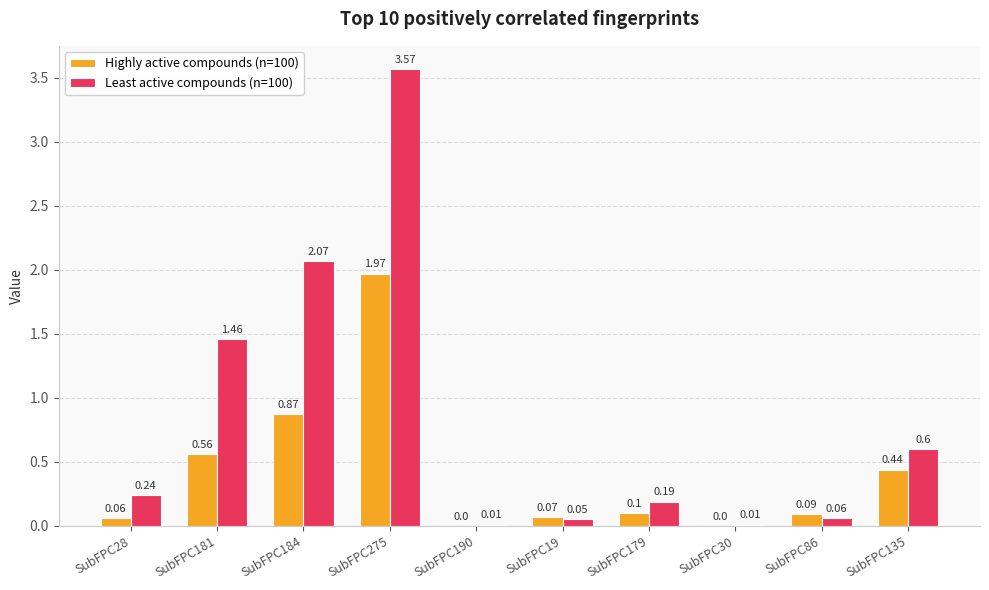

What is the sum of all Highly active compounds (n=100) values?

4.2